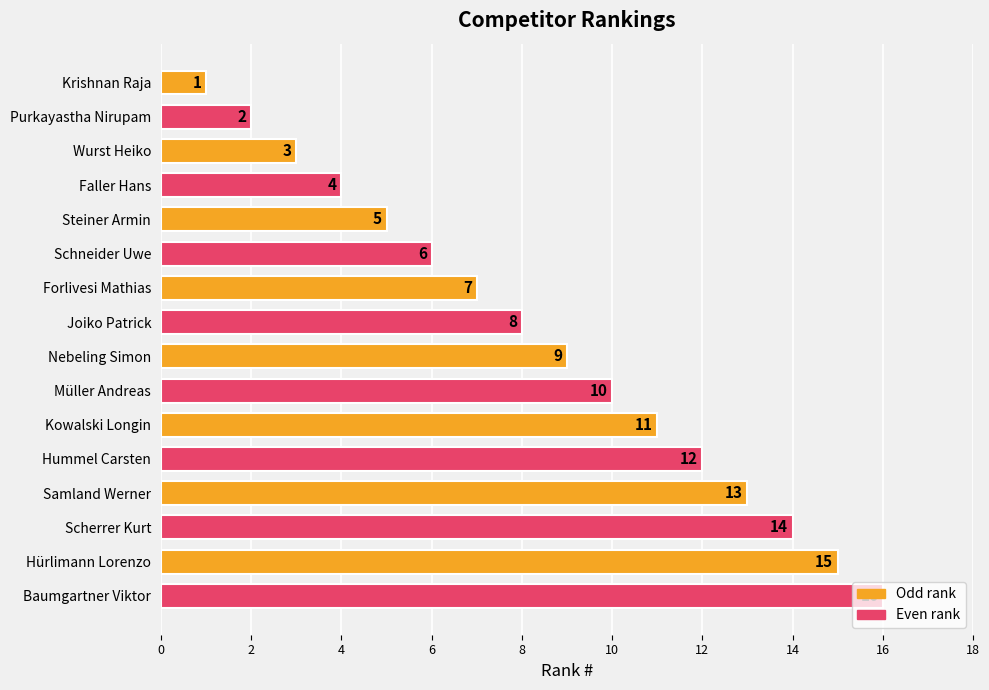

Rank the categories by value from lowest to highest.

Krishnan Raja, Purkayastha Nirupam, Wurst Heiko, Faller Hans, Steiner Armin, Schneider Uwe, Forlivesi Mathias, Joiko Patrick, Nebeling Simon, Müller Andreas, Kowalski Longin, Hummel Carsten, Samland Werner, Scherrer Kurt, Hürlimann Lorenzo, Baumgartner Viktor